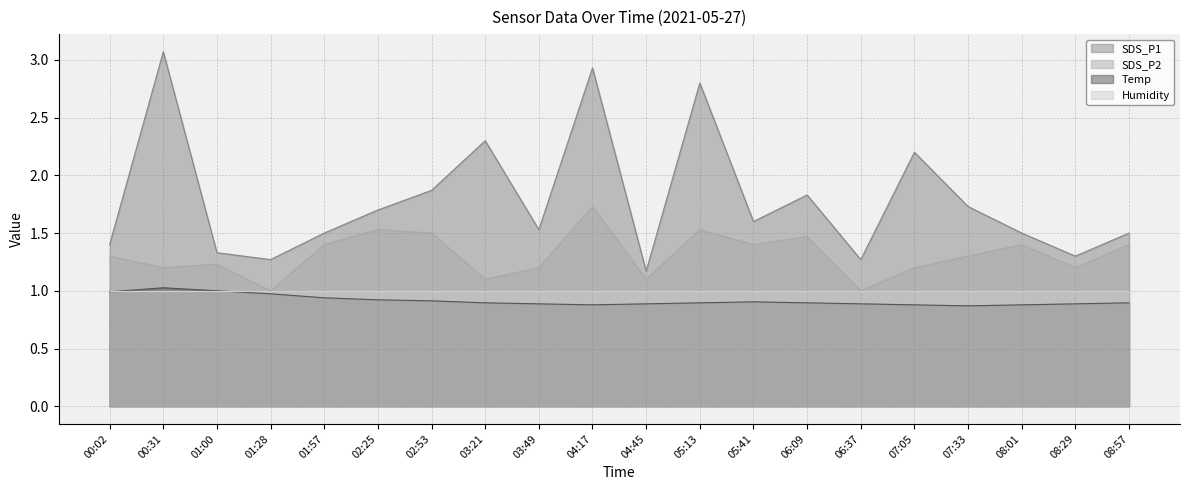

Is it true that SDS_P1 equals 1.3 at 06:37?

True